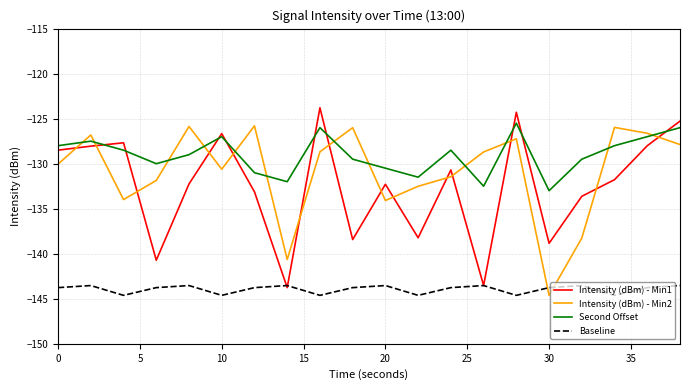

What is the lowest value of the Second Offset series?

-133.0